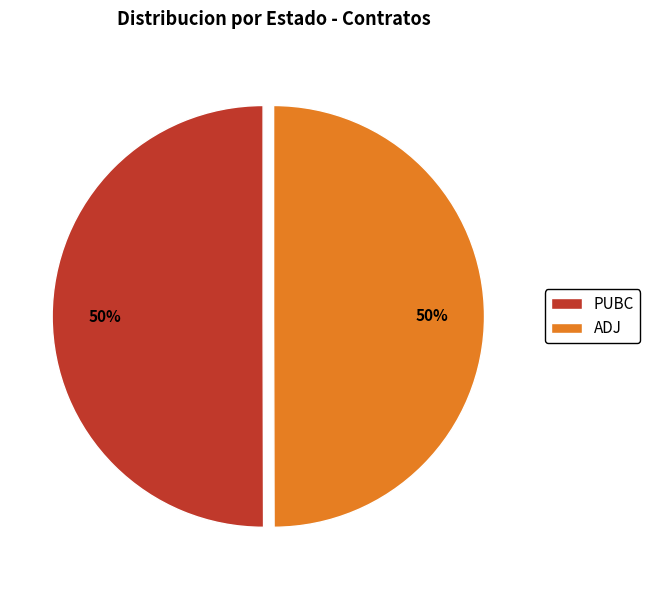

Approximately how many times larger is the value at ADJ compared to PUBC?

1.0